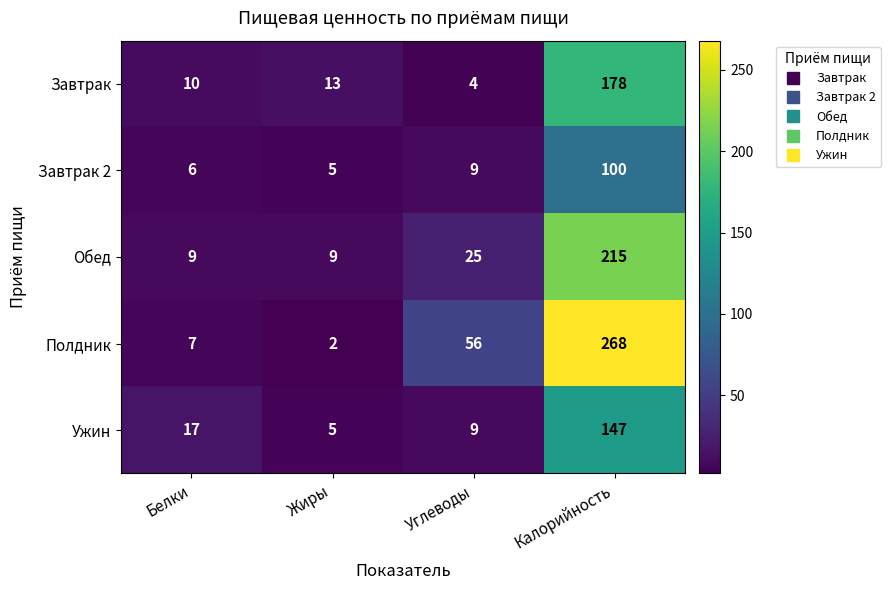

Where is Полдник nearest to the value 135?

Углеводы